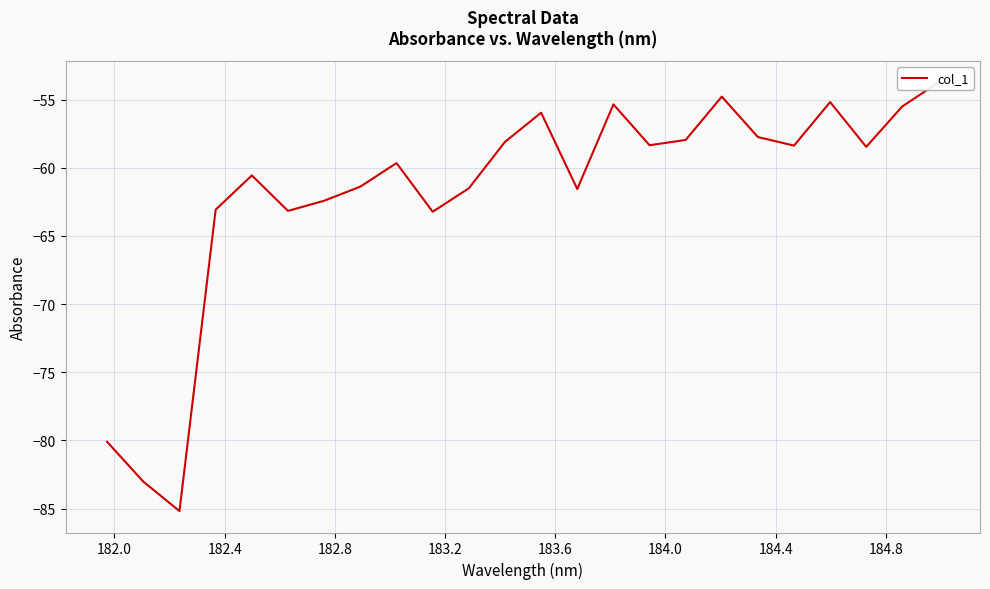

How many distinct data groups are displayed?

1